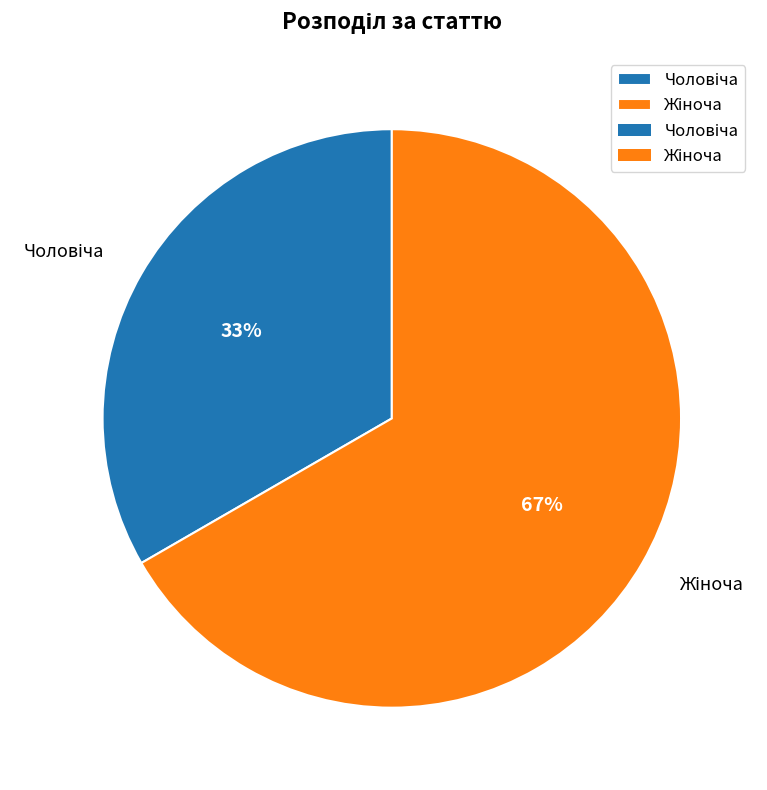

Is there a majority slice in this chart?

Yes